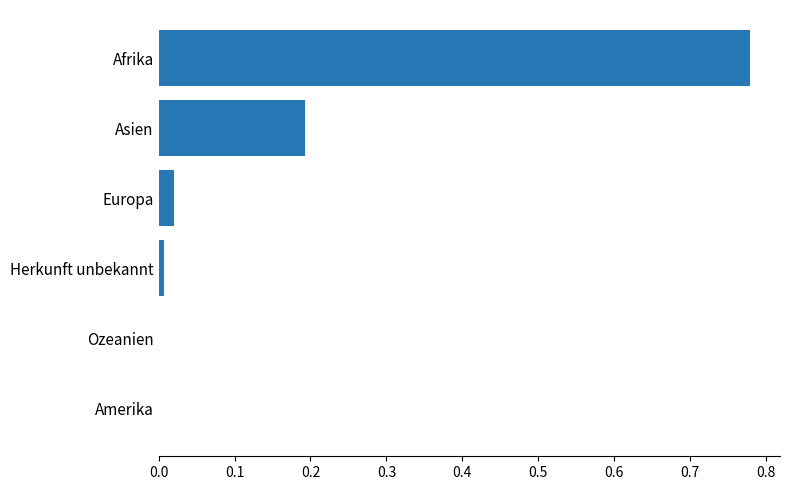

What is the average value?

0.2